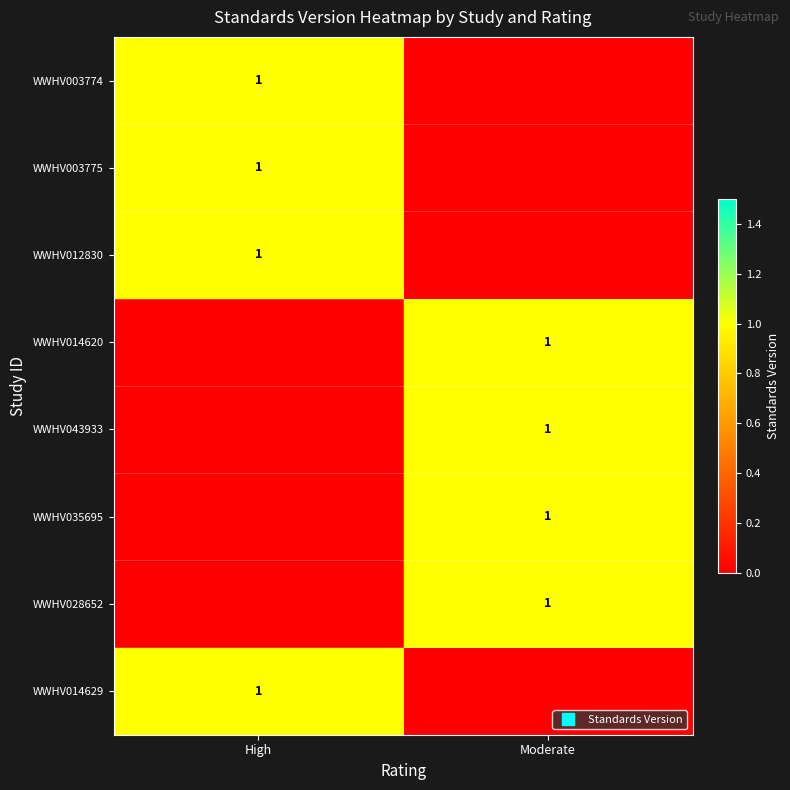

The WWHV014629 series shows 2 at High. True or false?

False